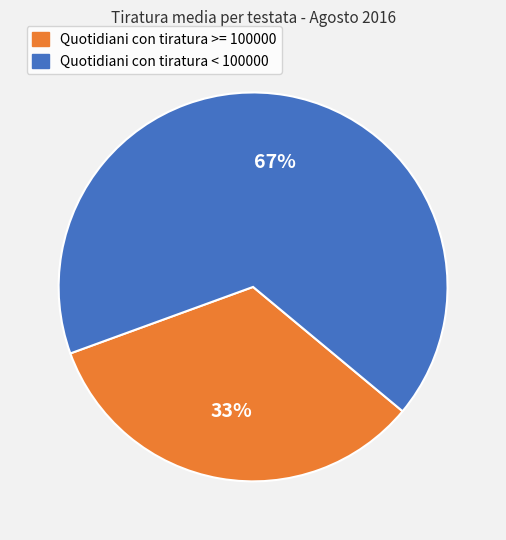

Does any single category account for the majority?

Yes